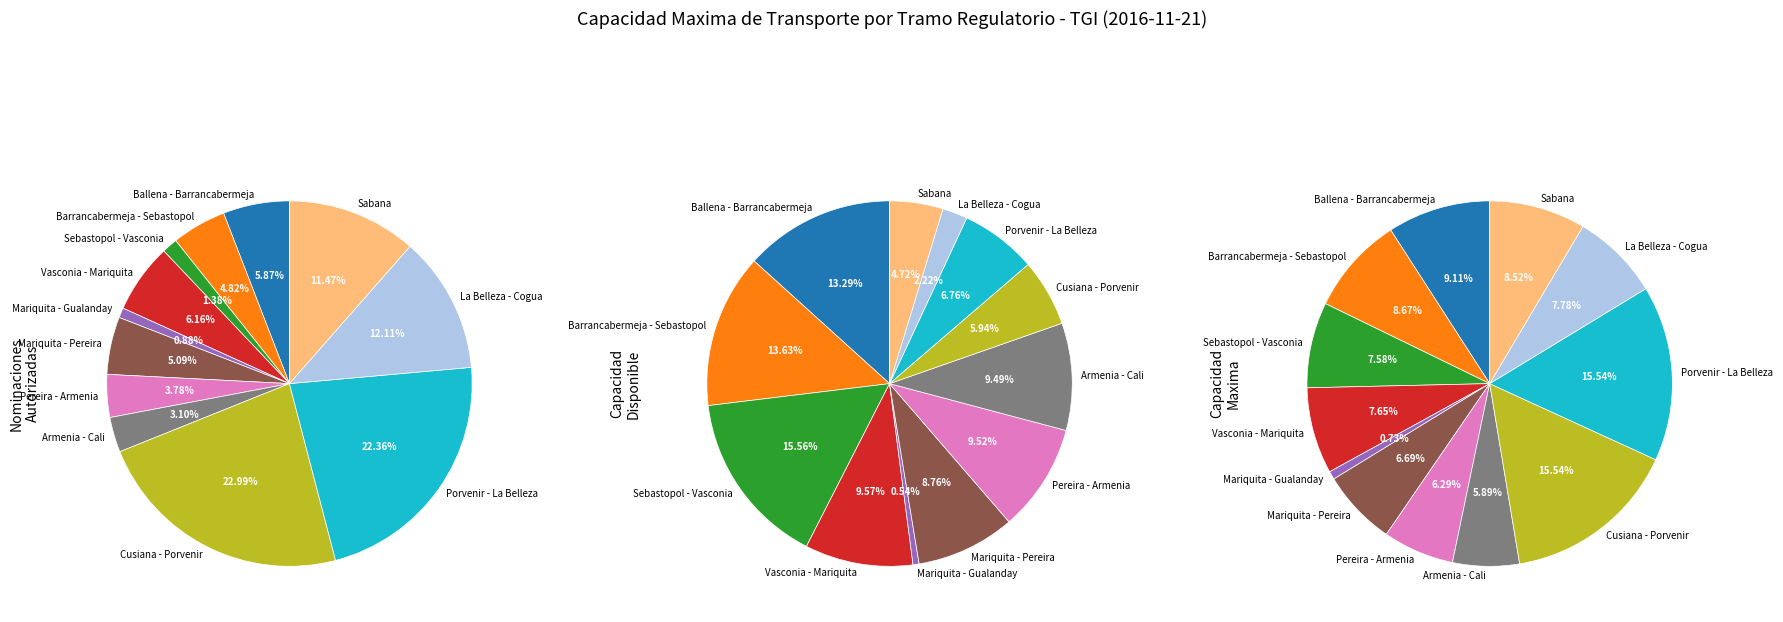

Rank the categories by value from lowest to highest.

Mariquita - Gualanday, Armenia - Cali, Pereira - Armenia, Mariquita - Pereira, Sebastopol - Vasconia, Vasconia - Mariquita, La Belleza - Cogua, Sabana, Barrancabermeja - Sebastopol, Ballena - Barrancabermeja, Cusiana - Porvenir, Porvenir - La Belleza